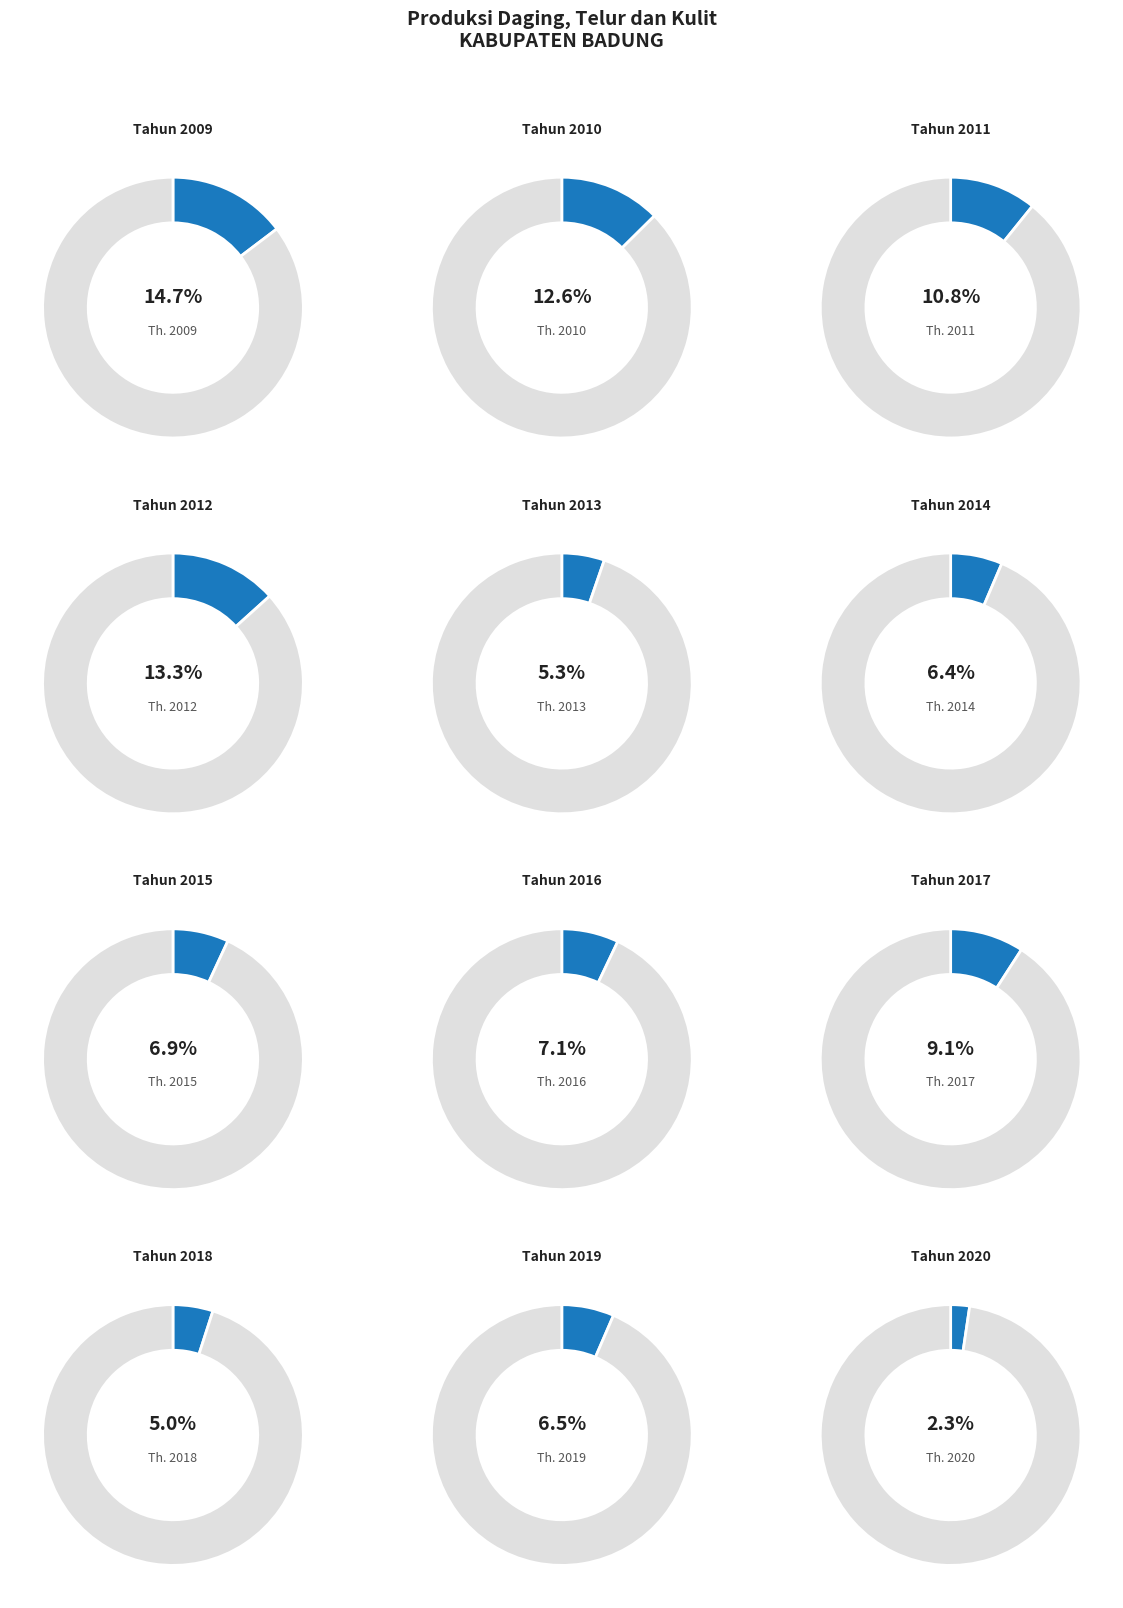

To the nearest percent, what is the average slice percentage?

8%